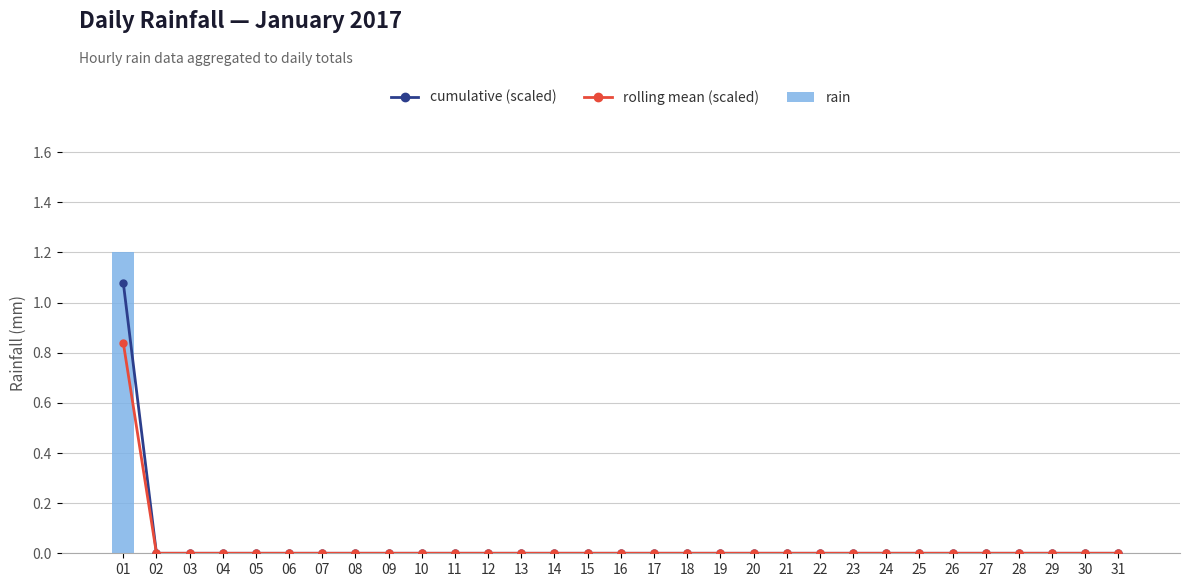

Which series has the widest spread of values?

rain